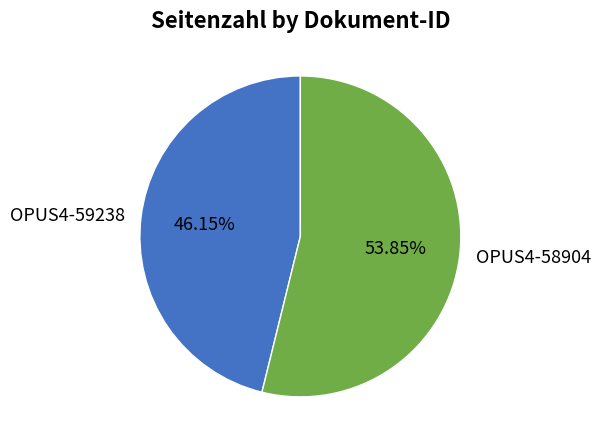

Rank the categories by value from lowest to highest.

OPUS4-59238, OPUS4-58904